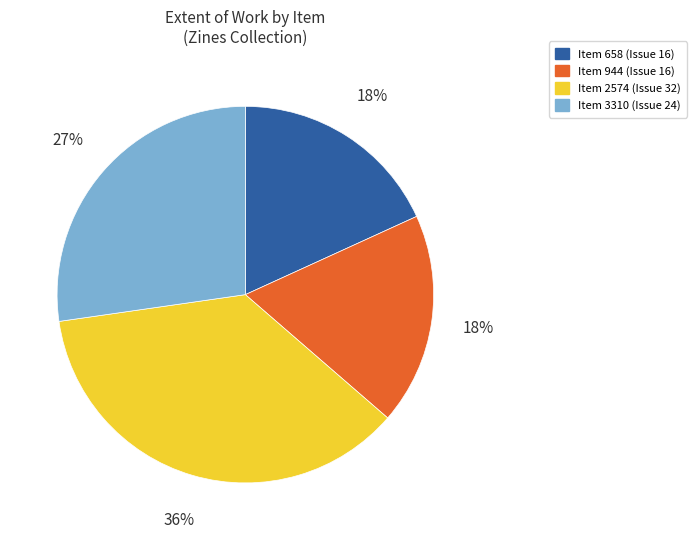

How many segments does this pie chart have?

4